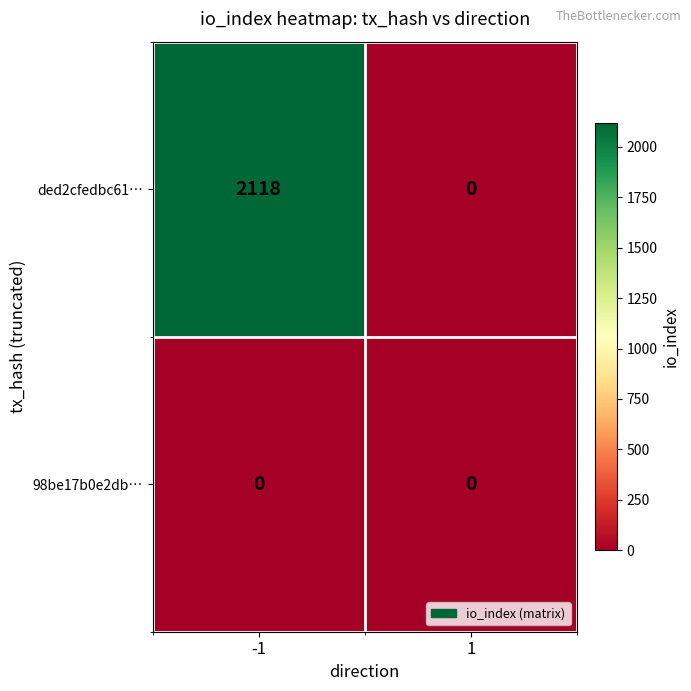

True or false: ded2cfedbc61… has a value of 0 at 1.

True